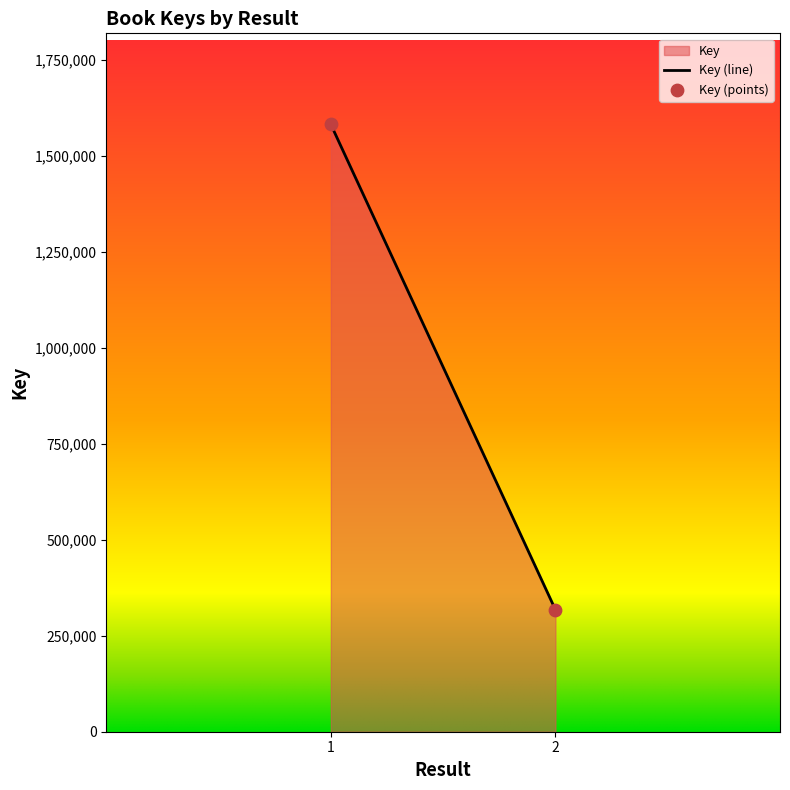

What is the range of Y values (max minus min)?

1263653